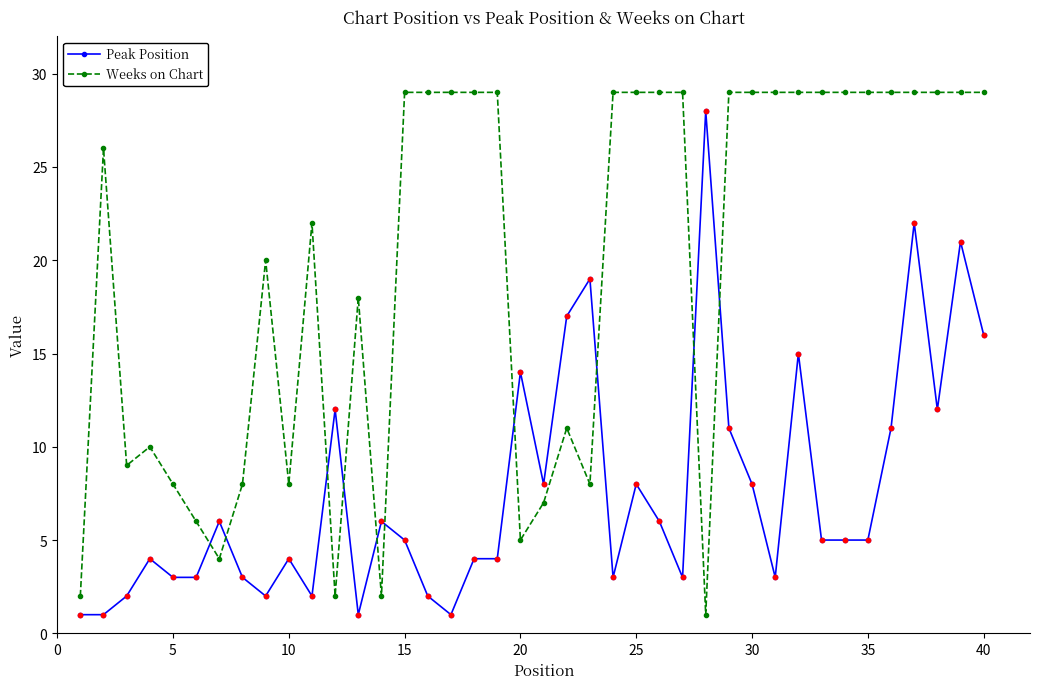

What is the sum of all Weeks on Chart values?

786